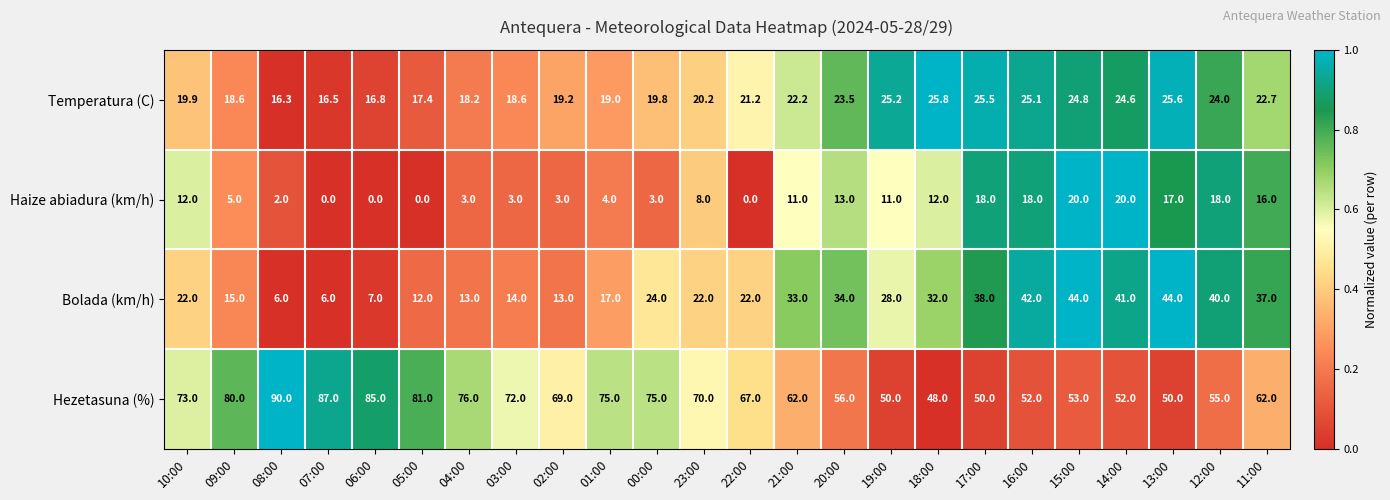

How many data points does each series have?

24